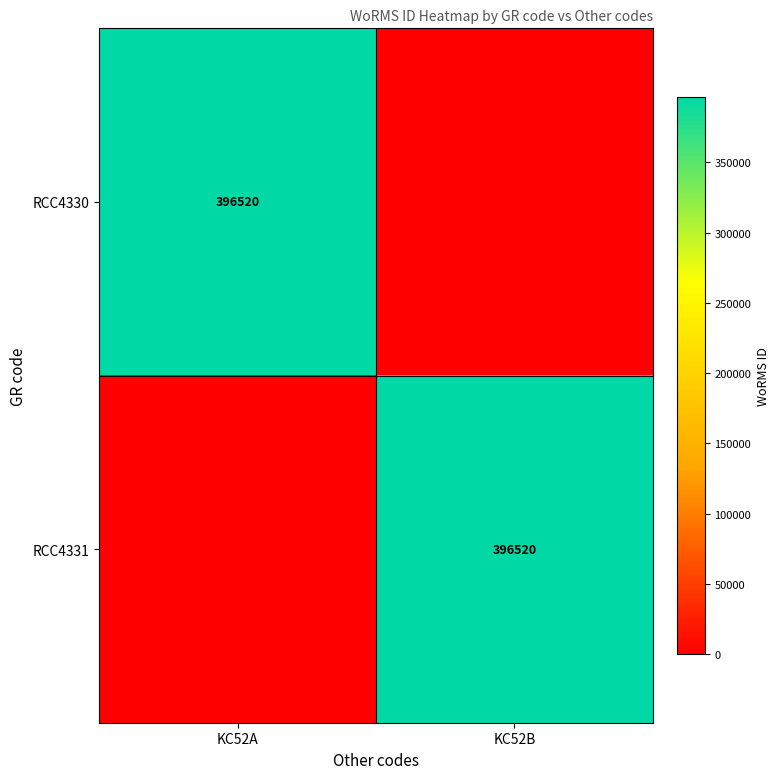

The RCC4330 series shows 396520 at KC52A. True or false?

True